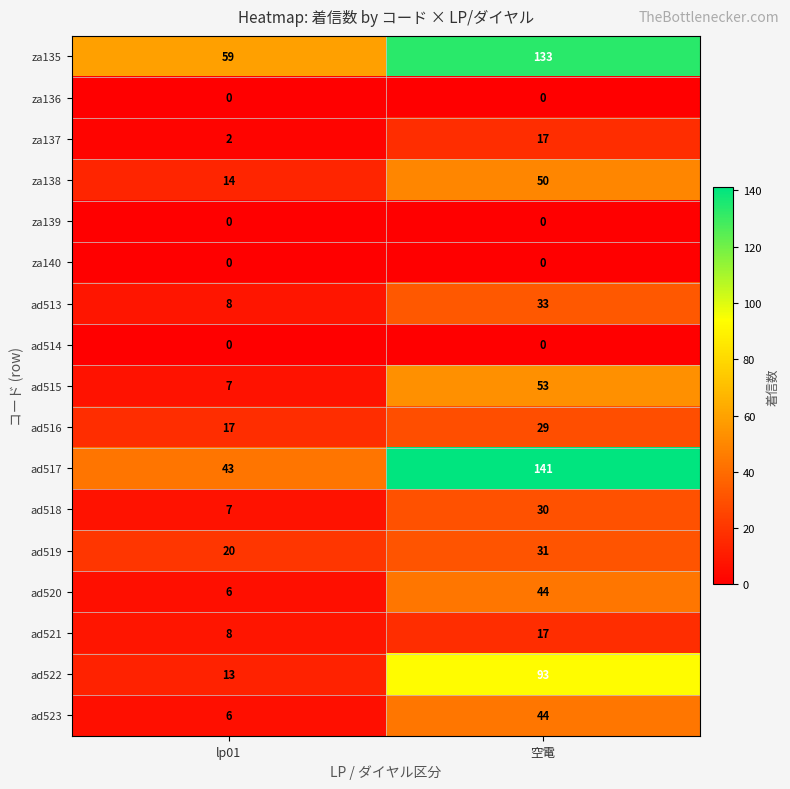

What is the sum of the ad523 values at lp01 and 空電?

50